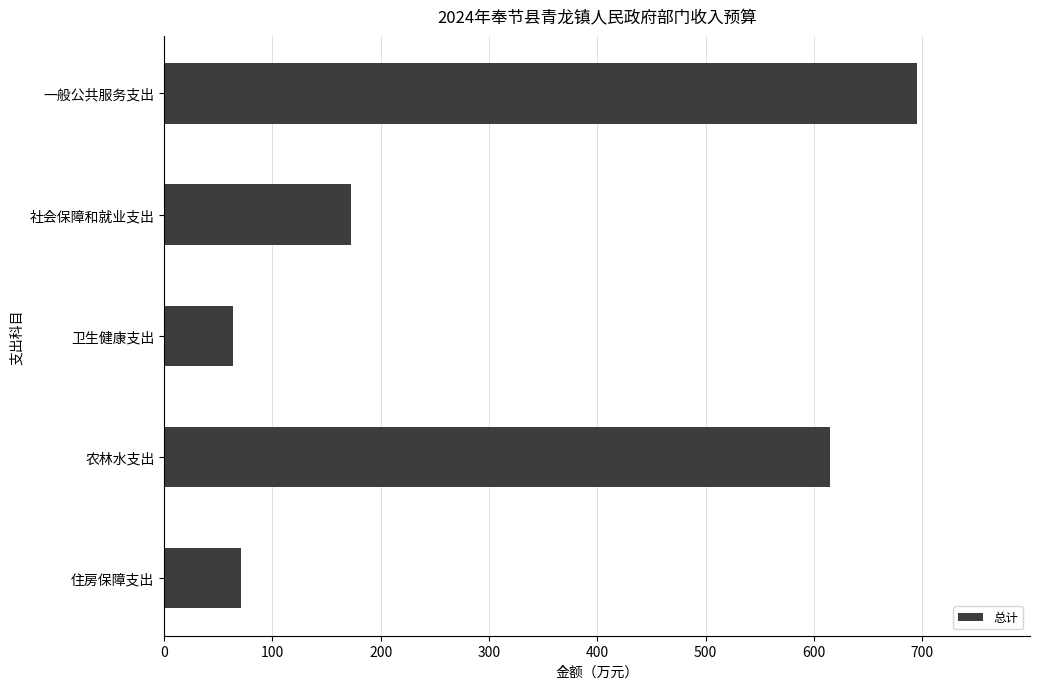

What is the greatest value displayed?

694.9